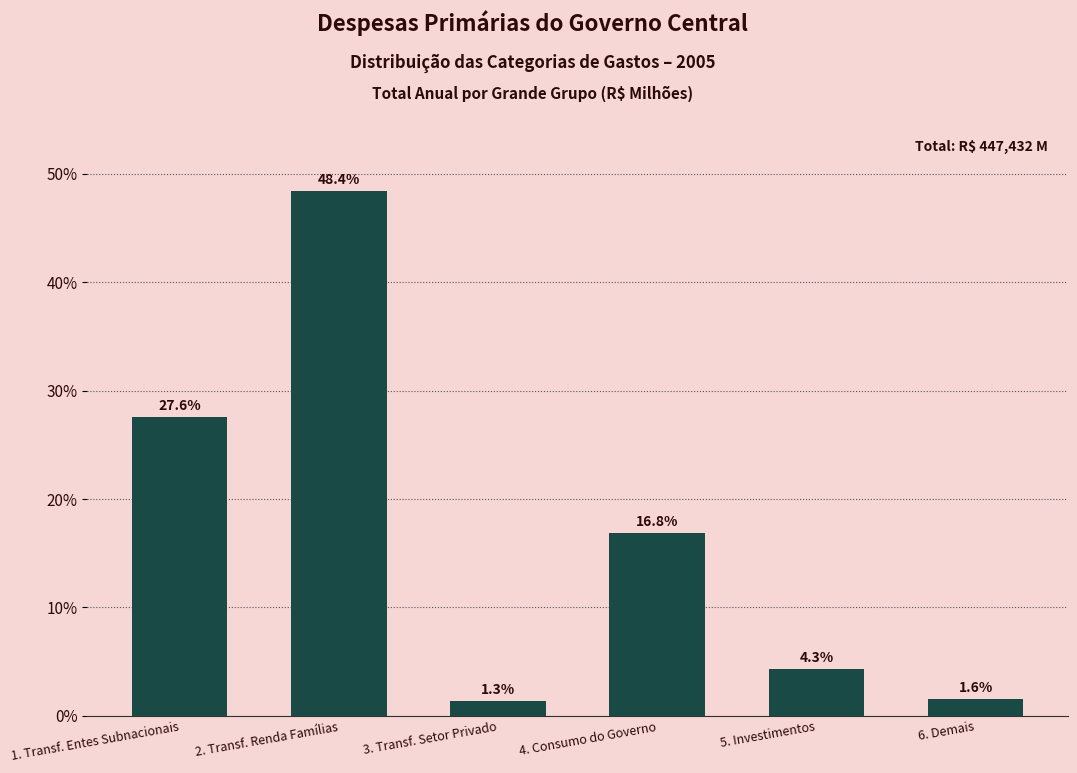

Reading left to right, extract all data points from this chart.

27.6	48.4	1.3	16.8	4.3	1.6